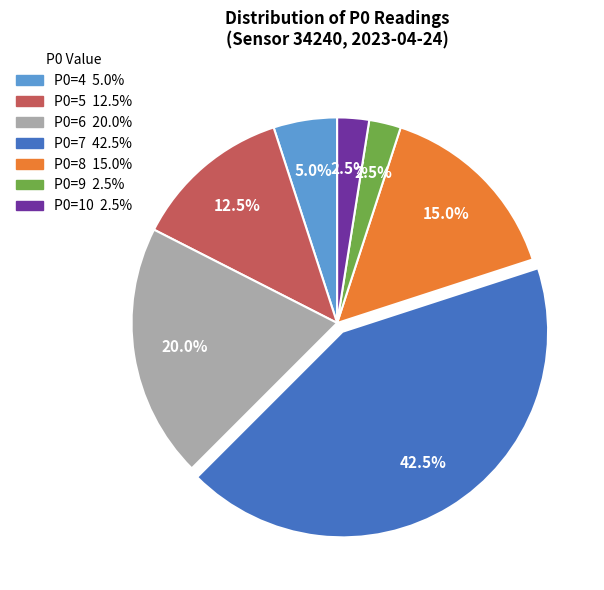

Does any single category account for the majority?

No